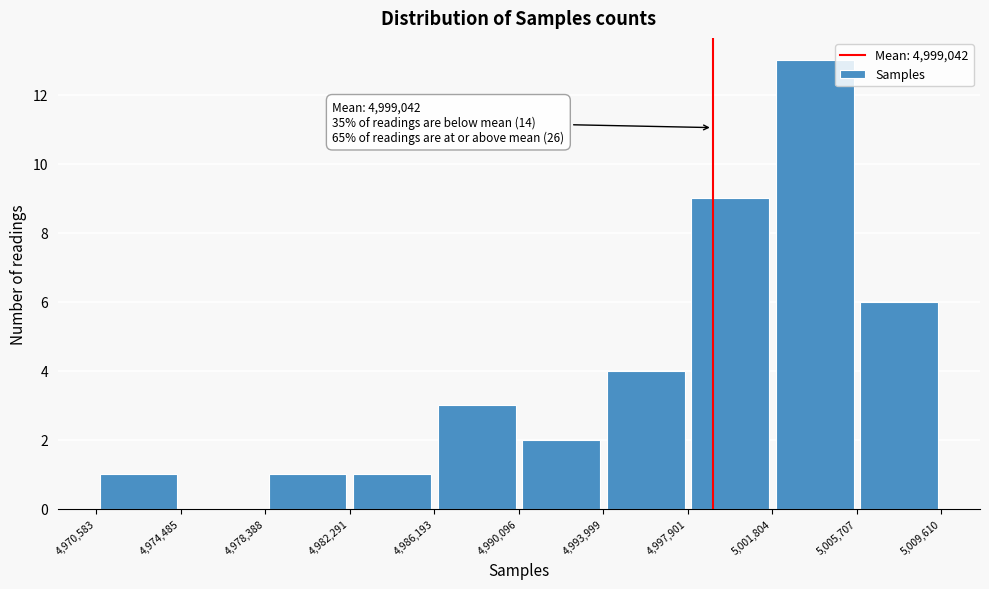

Which range on the x-axis has the tallest bar?

5,001,804 to 5,005,707